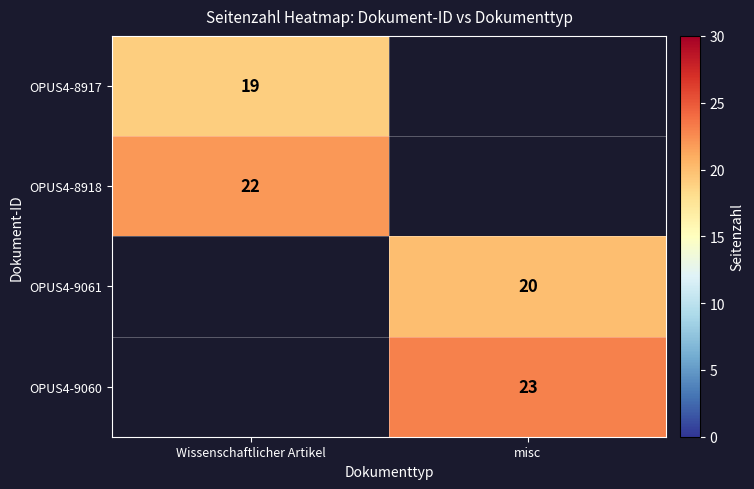

What is the minimum value shown in the chart?

19.0